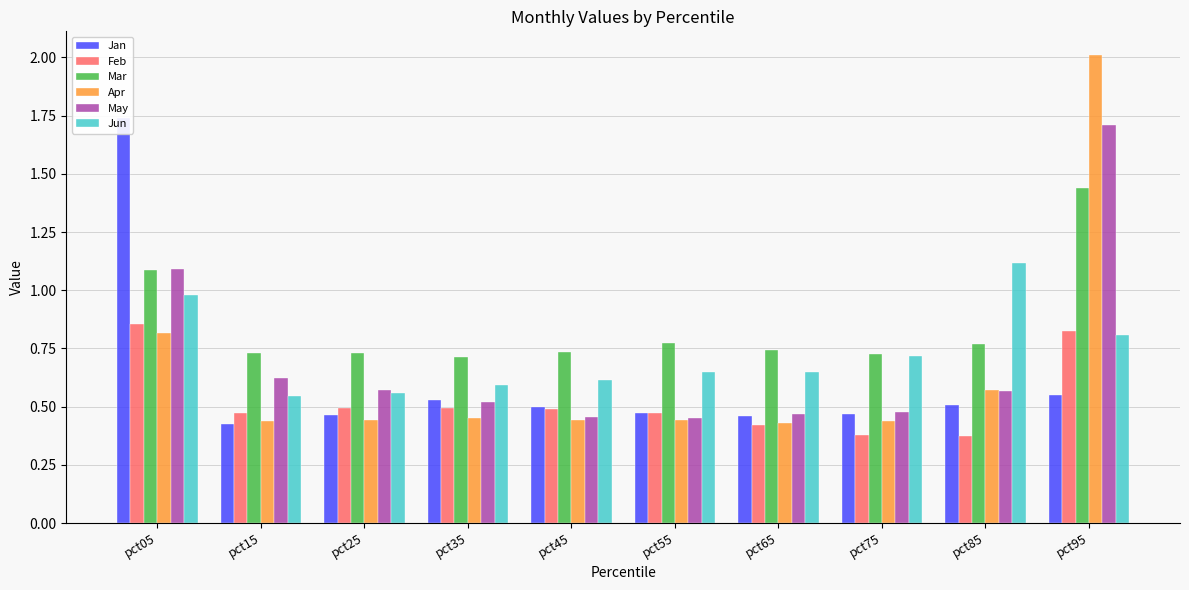

Rank the categories by Apr value from highest to lowest.

pct95, pct05, pct85, pct35, pct45, pct55, pct25, pct15, pct75, pct65